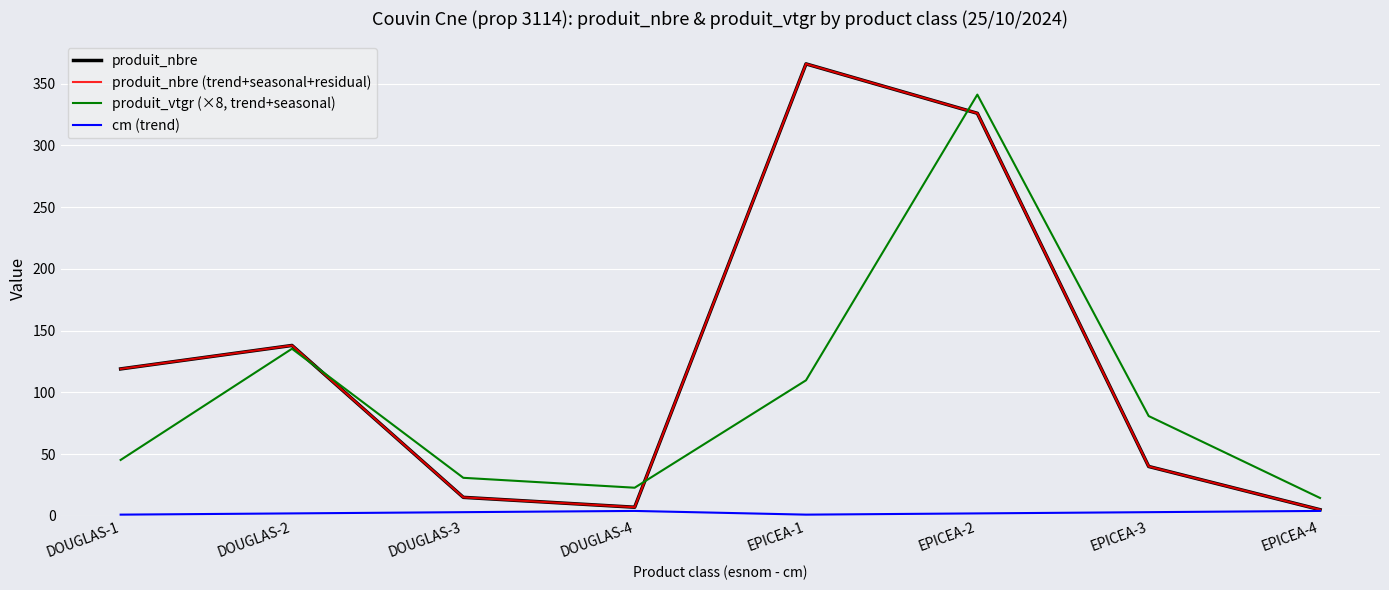

Which has a higher value, EPICEA-3 or EPICEA-1?

EPICEA-1